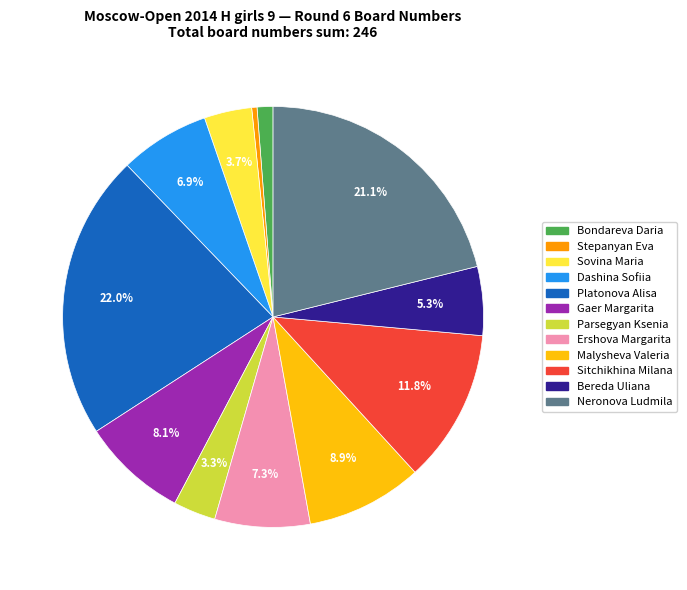

Which category has the smallest portion of the pie?

Stepanyan Eva